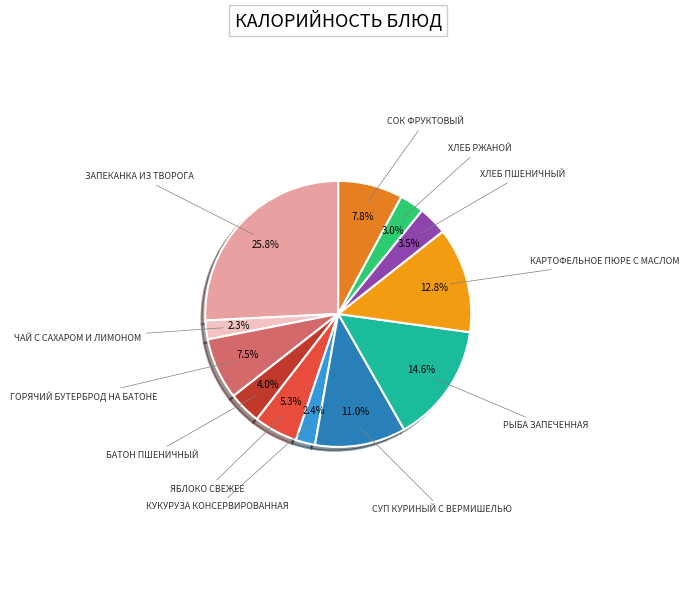

Count the number of slices in the pie.

12